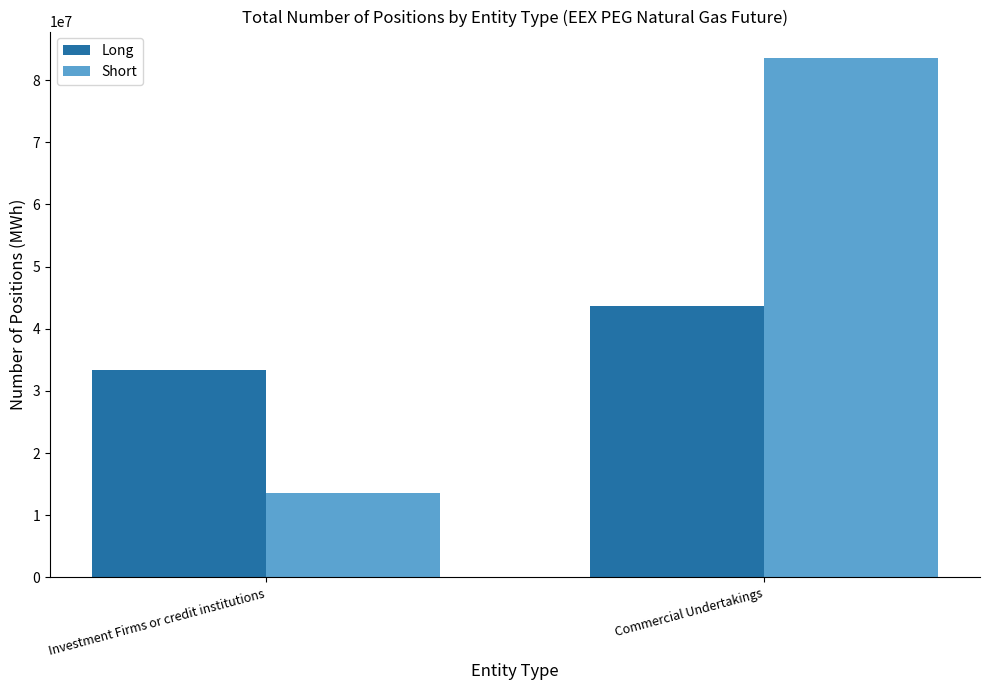

What position from the right is Investment Firms or credit institutions?

2